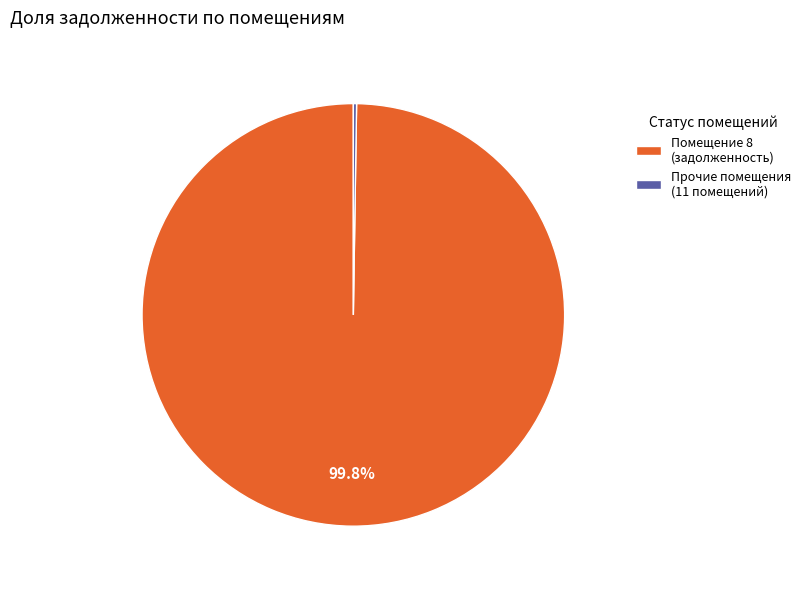

Which slice is the largest?

Помещение 8 (задолженность)